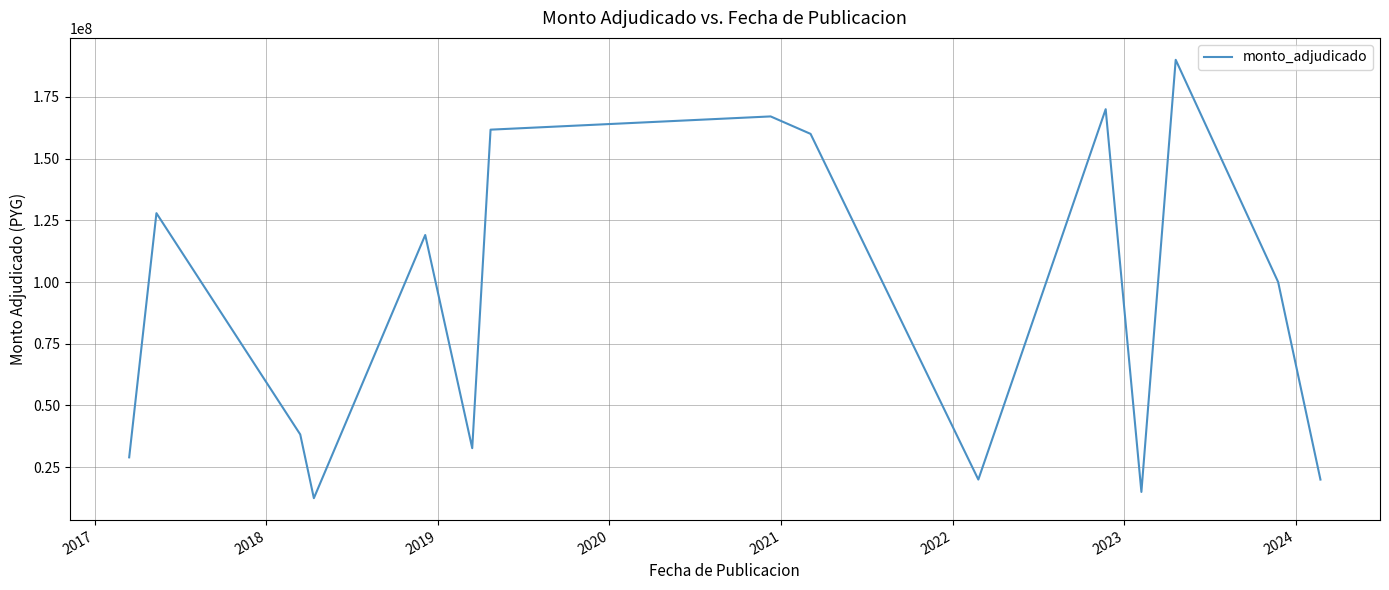

What is the greatest value displayed?

190000000